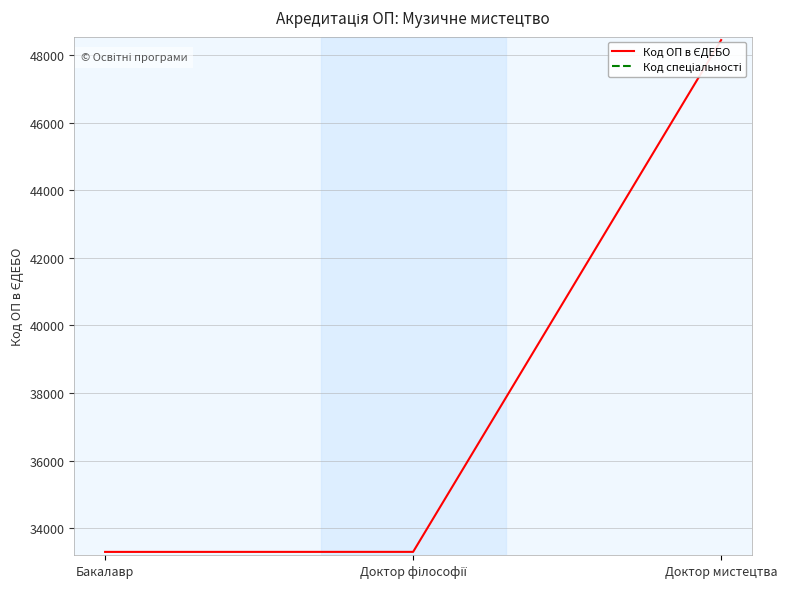

What is the lowest value of the Код спеціальності series?

25